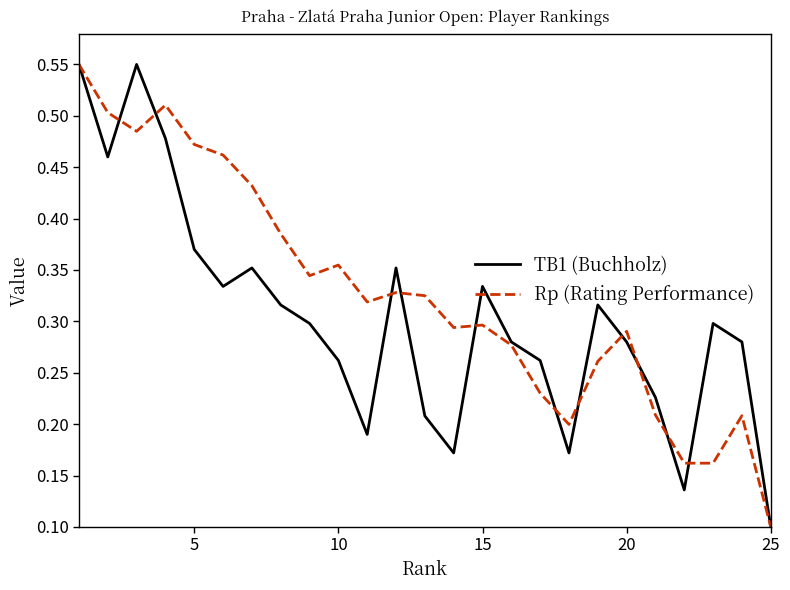

How many lines are shown in the chart?

2